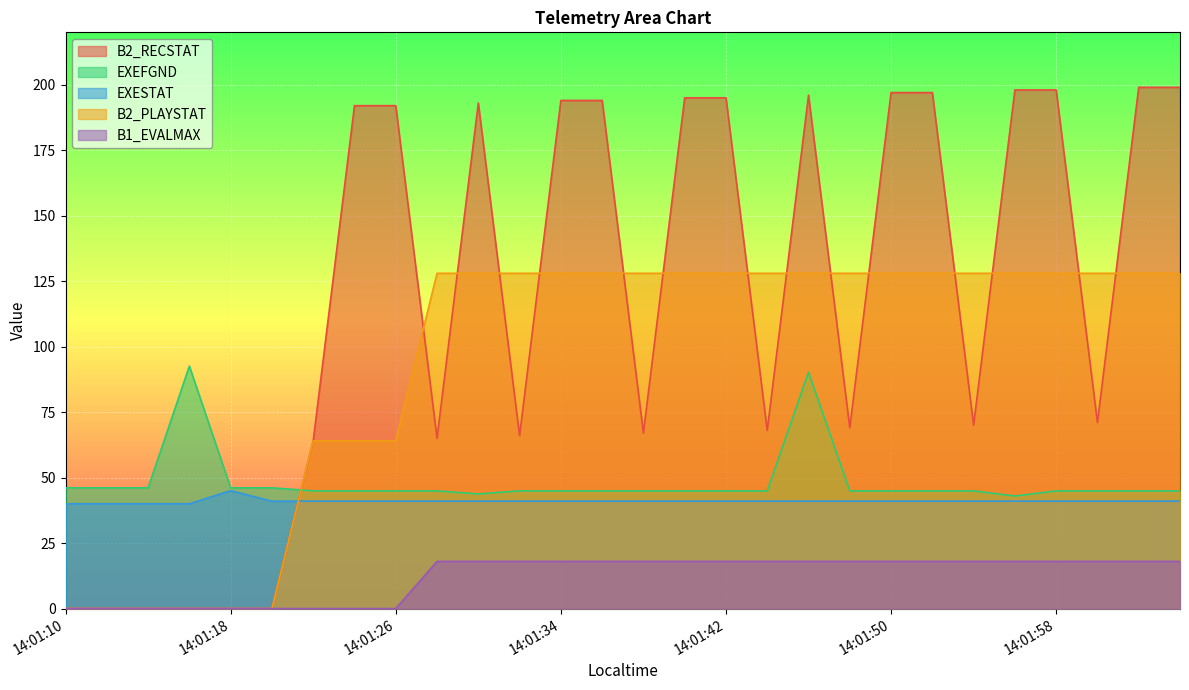

Is it true that EXESTAT equals 40.0 at 14:01:16?

True